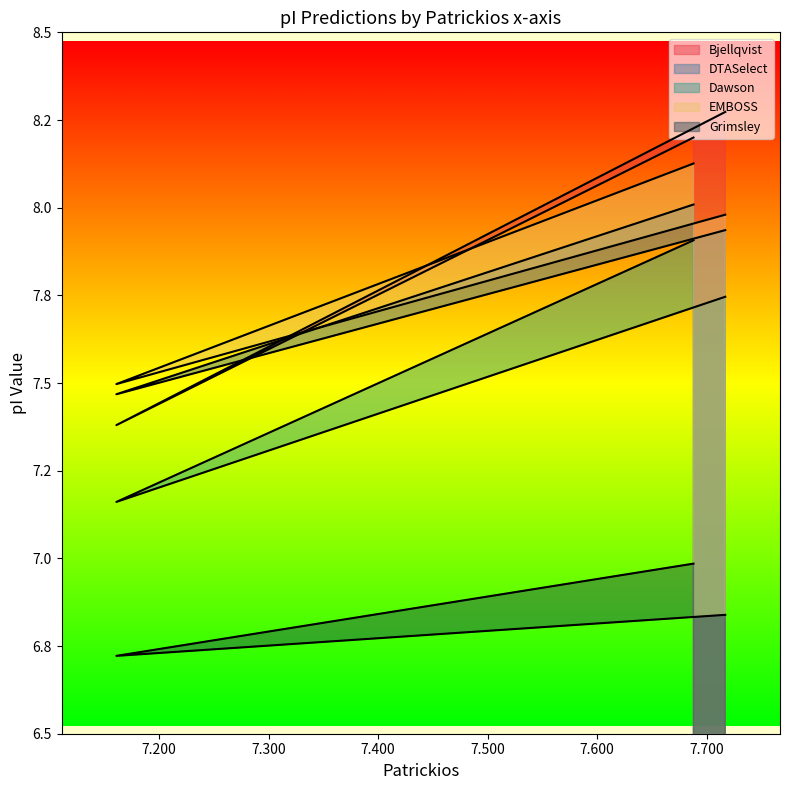

How many categories are shown in the chart?

3